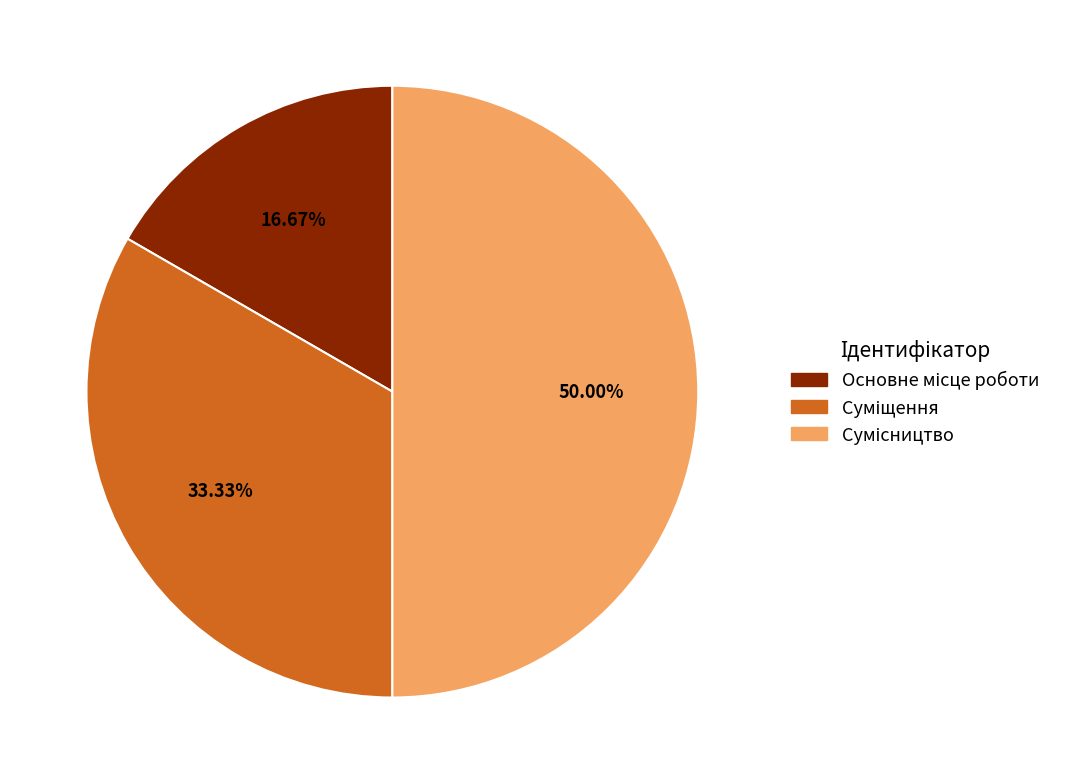

To the nearest percent, what is the difference between the Суміщення and Основне місце роботи slice percentages?

17%